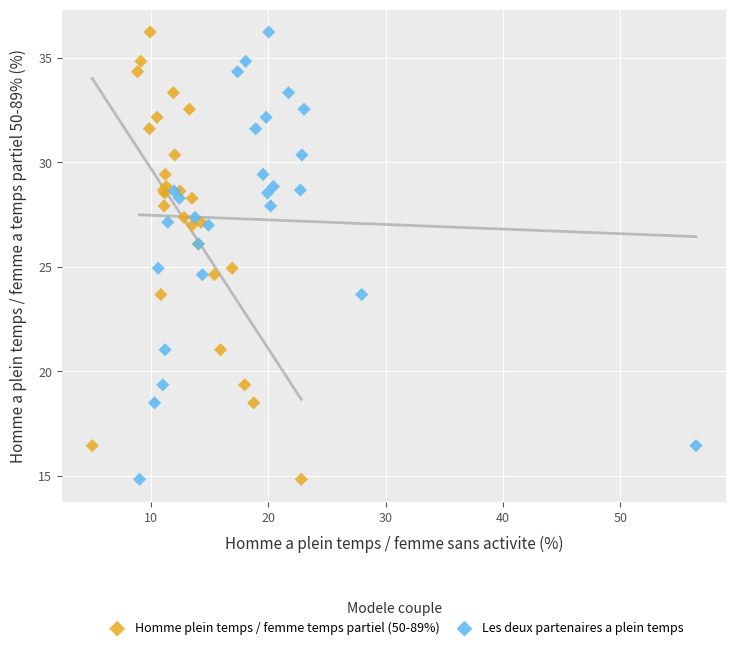

What are all the series names shown in the legend?

Homme plein temps / femme temps partiel (50-89%), Les deux partenaires a plein temps